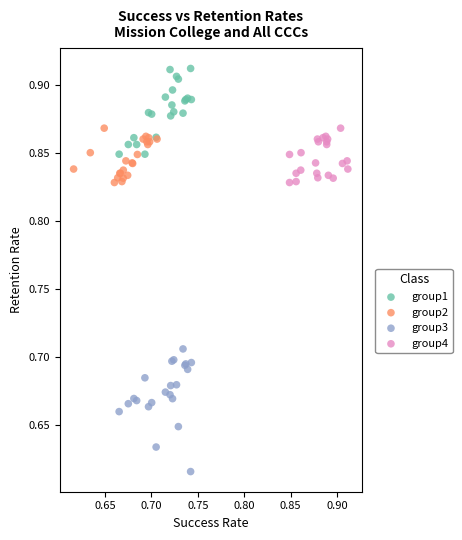

Which series contains the highest Y value?

group1